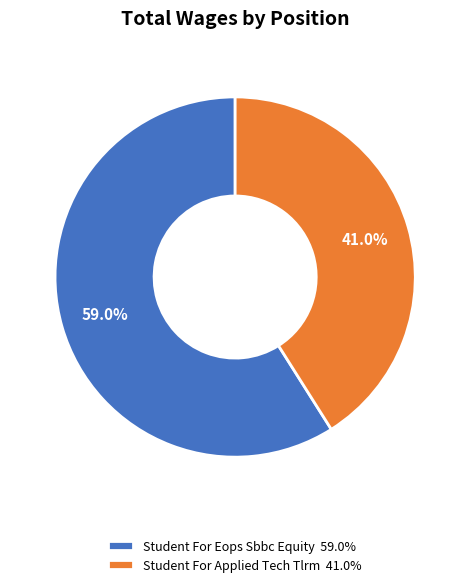

What percentage is NOT represented by Student For Eops Sbbc Equity?

41.0%